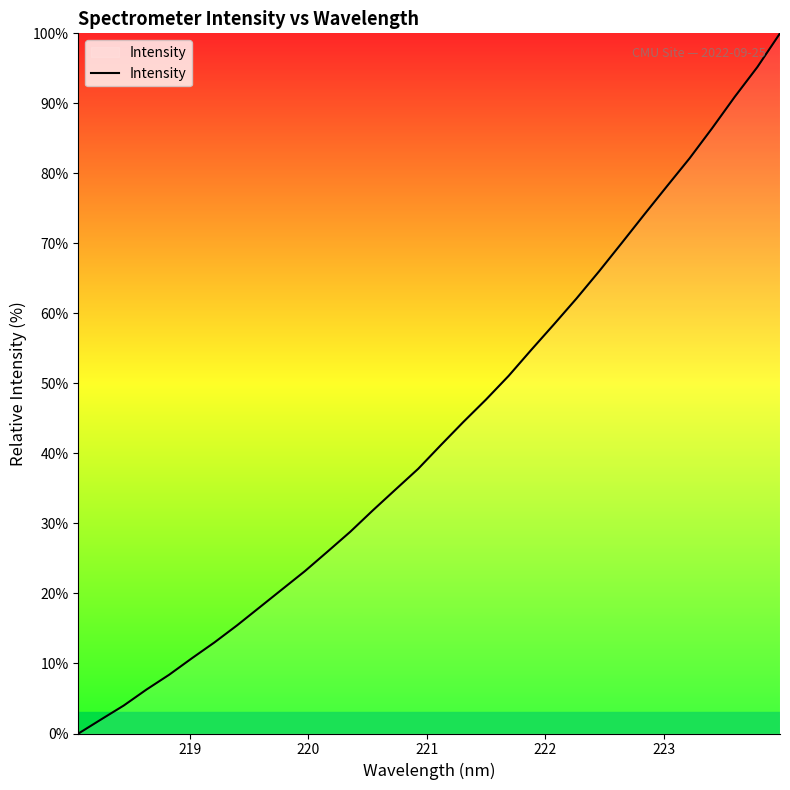

What is the difference between the maximum and minimum values?

100.0